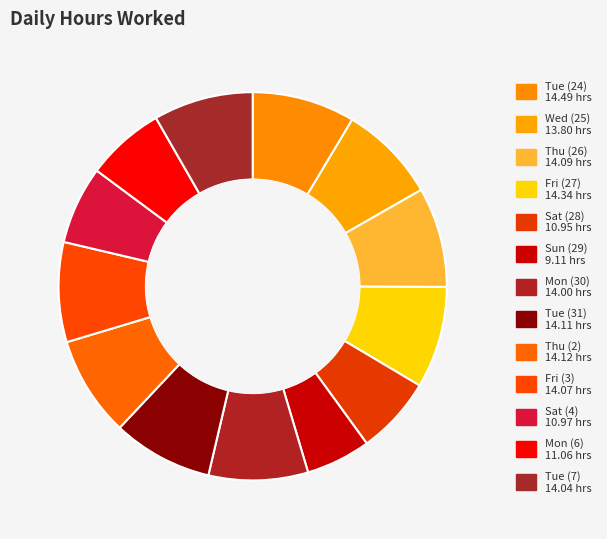

What portion of the pie excludes Sat (28)?

93.5%